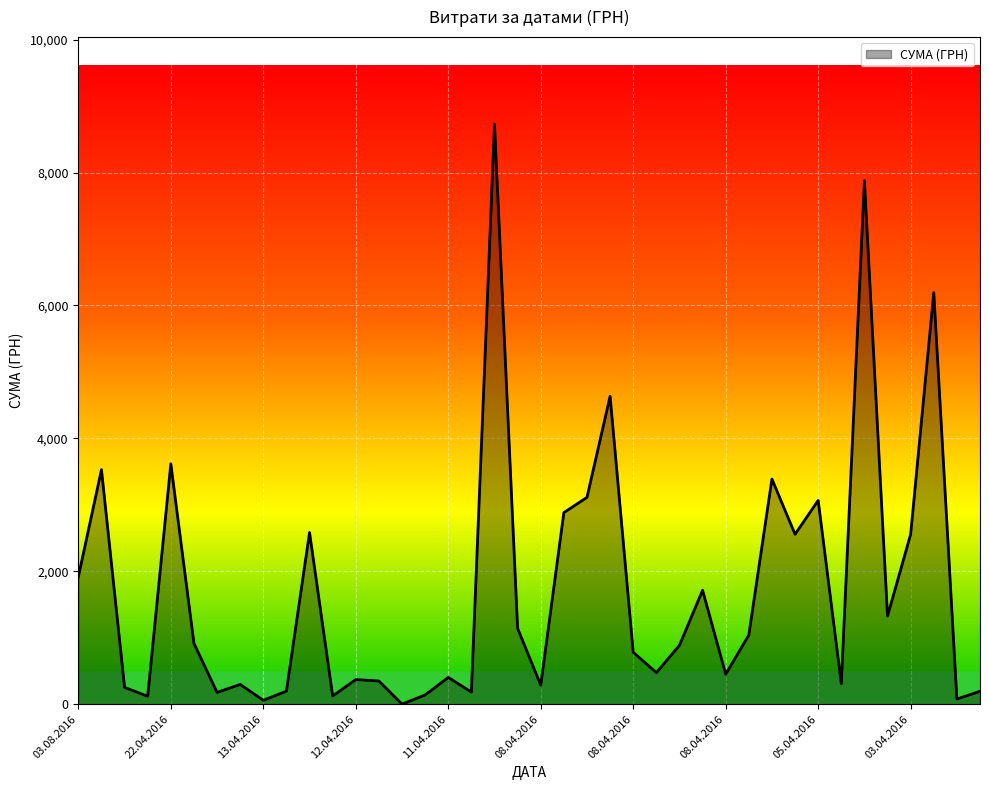

What is the sum of all values?

68890.7